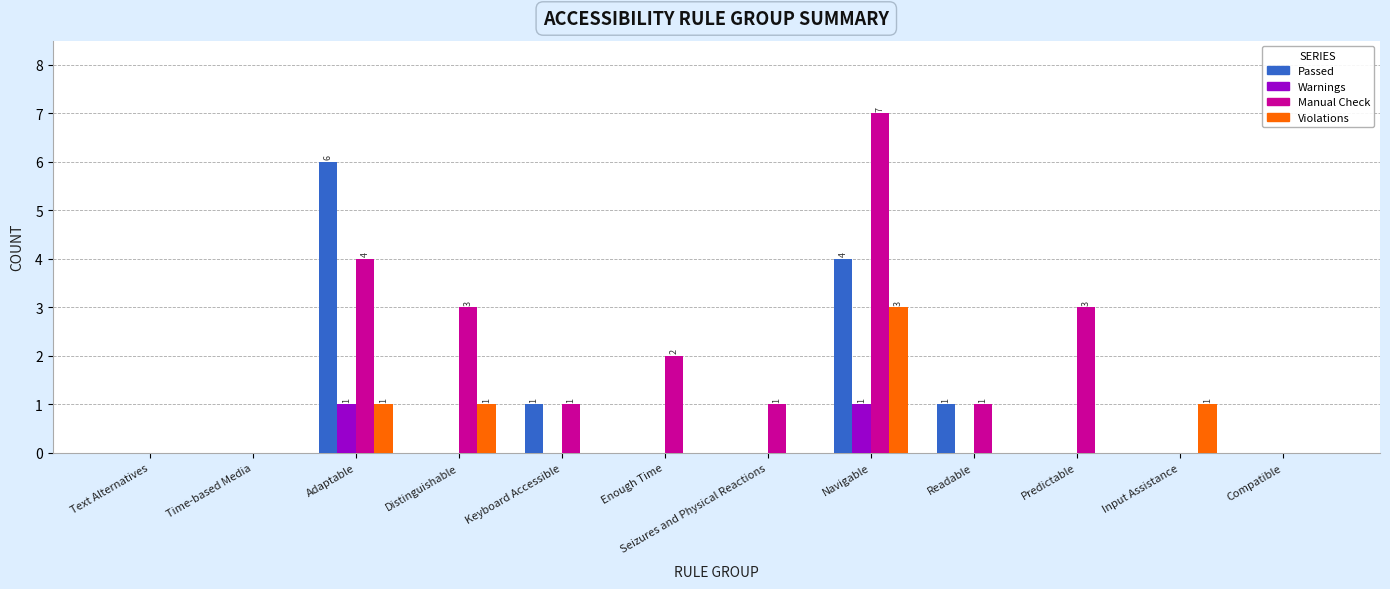

What is the maximum value shown in the chart?

7